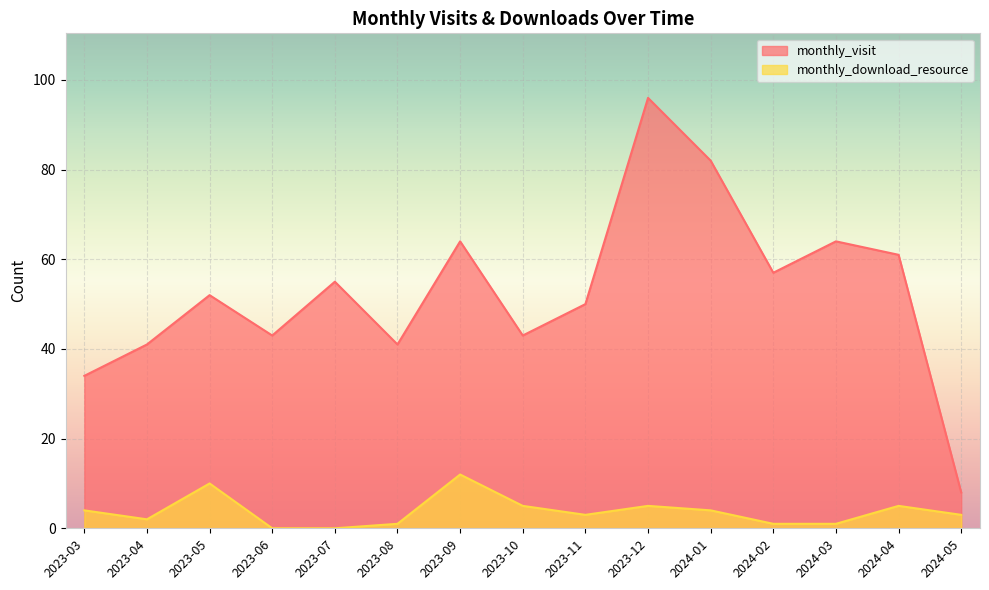

What is the label of the 12th point from the left?

2024-02